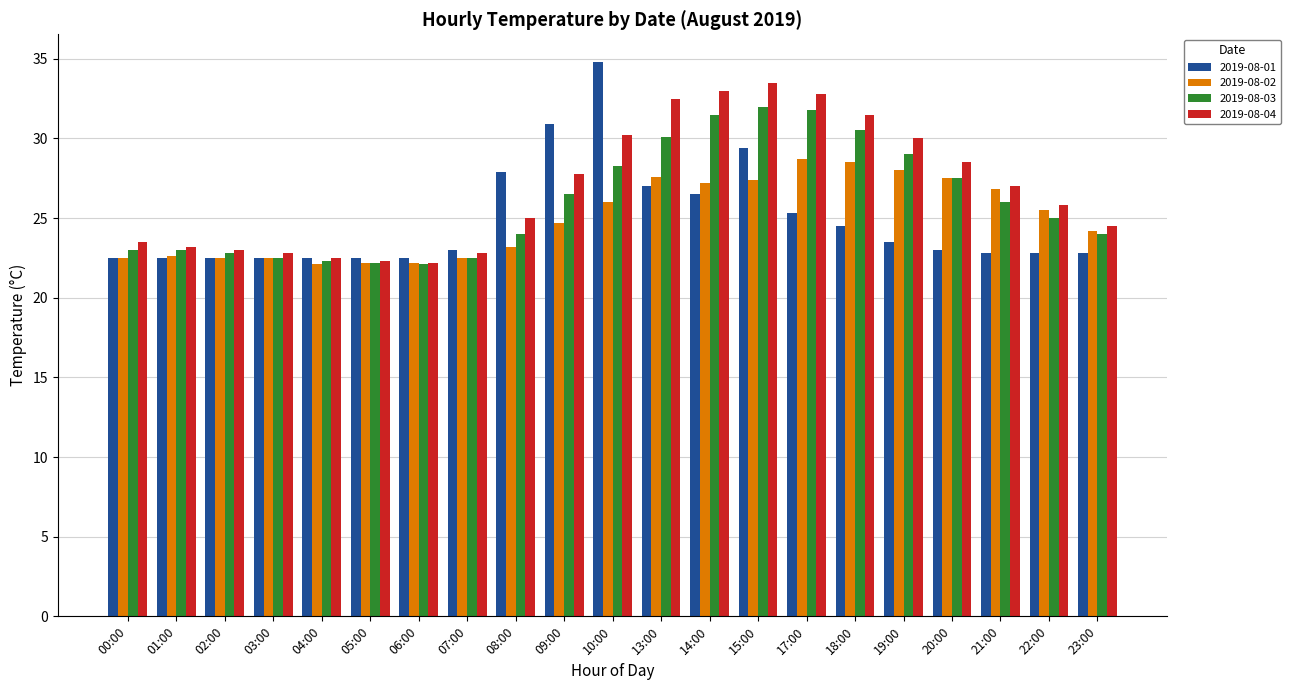

Which series has the largest total across all categories?

2019-08-04